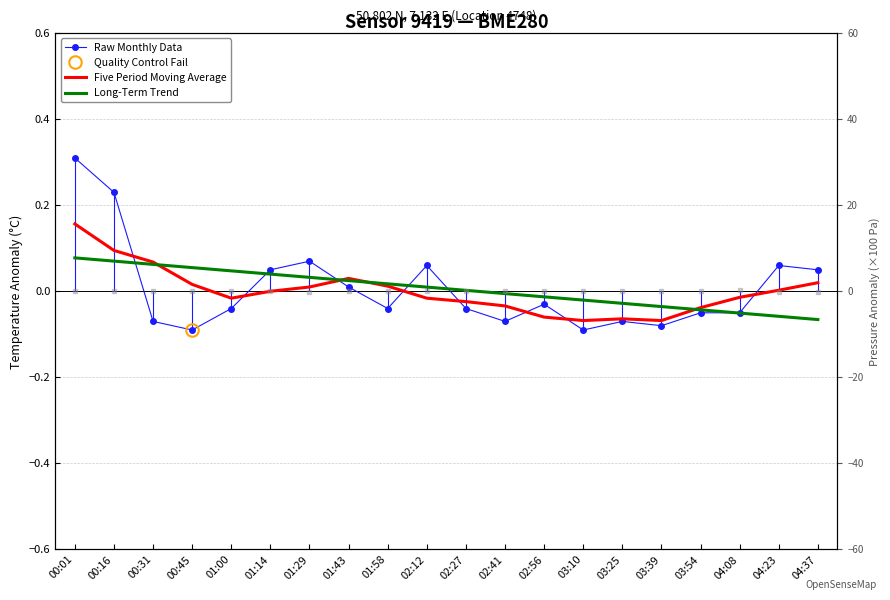

Which series has the largest total across all categories?

Raw Monthly Data